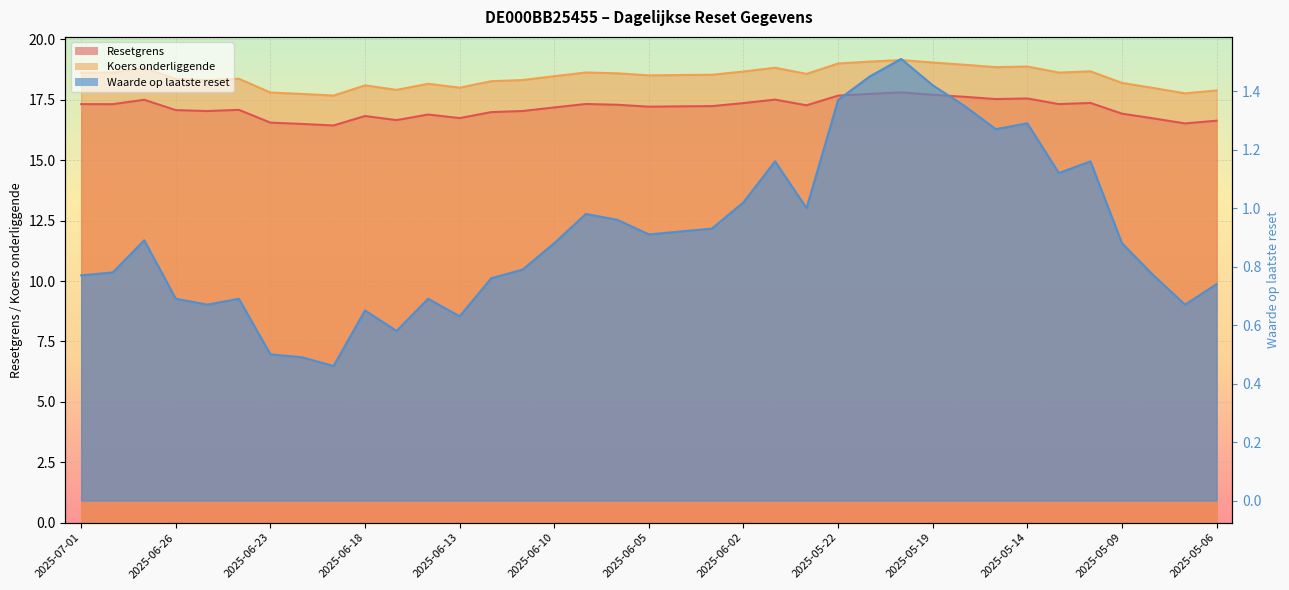

What is the minimum value for Resetgrens?

16.4